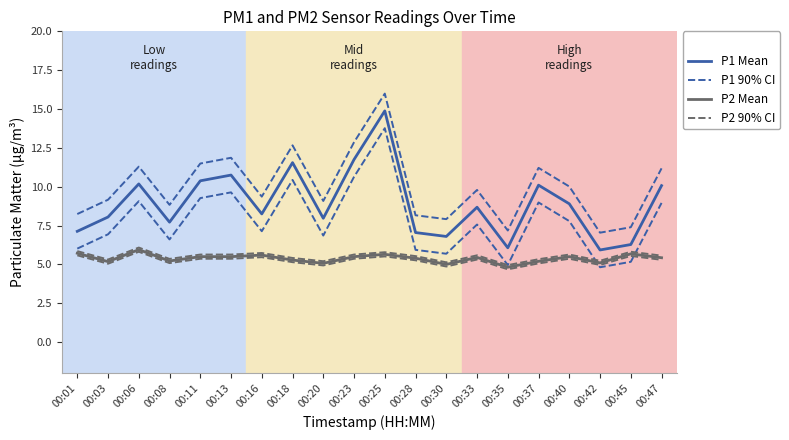

Where is the first local maximum for P1 Mean?

00:06